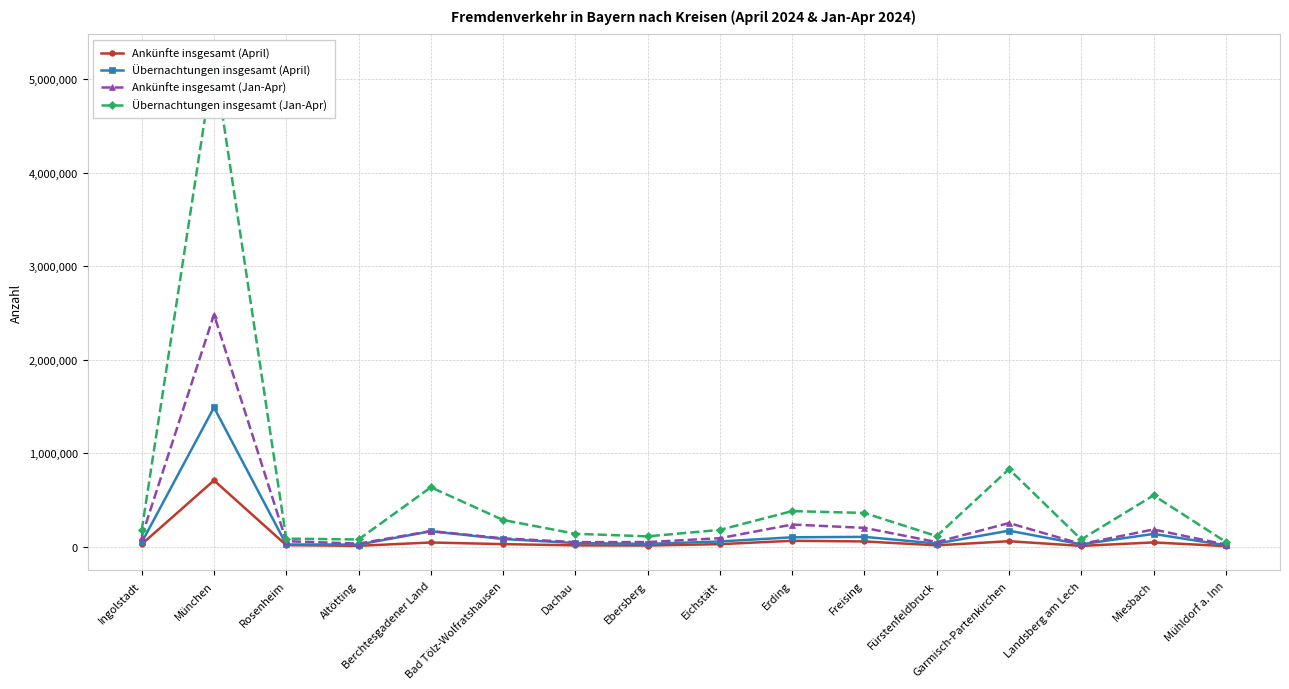

At how many categories does at least one series exceed 582265?

3